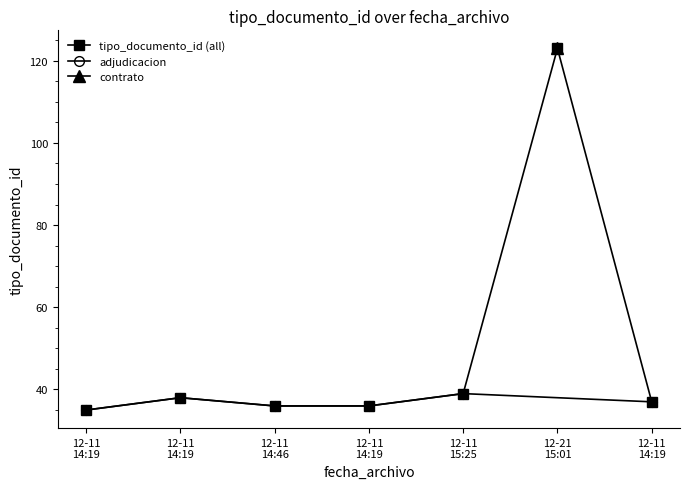

Reading right to left, extract all data points from this chart.

37	123	39	36	36	38	35